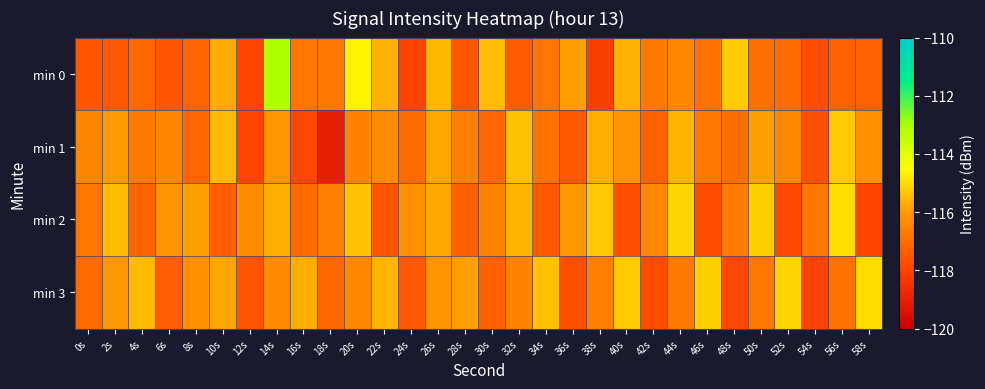

What is the total value across all series at 36s?

-467.1